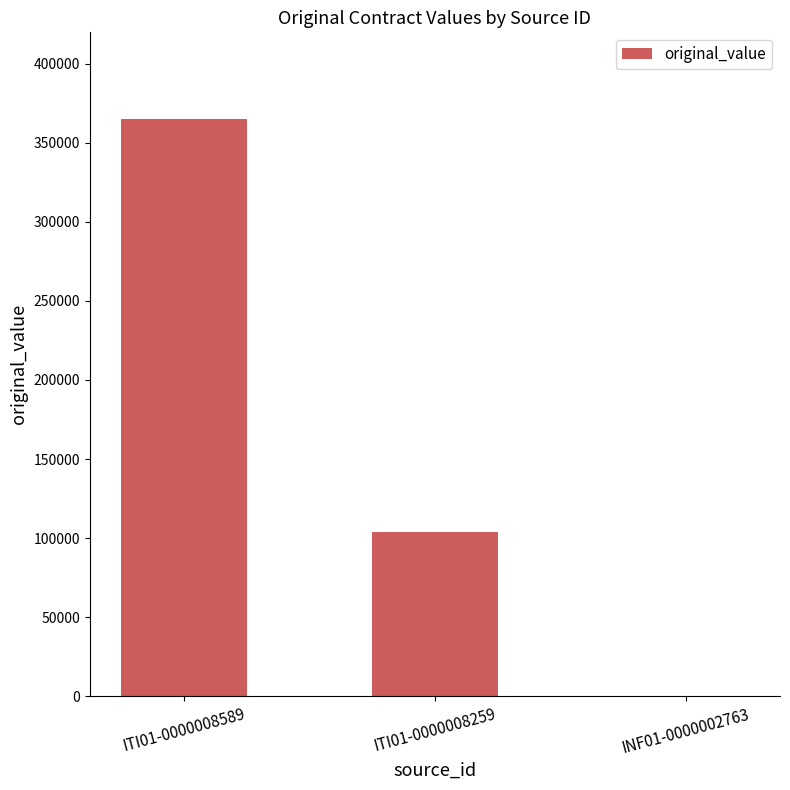

True or false: the data shows 528807 at ITI01-0000008589.

False